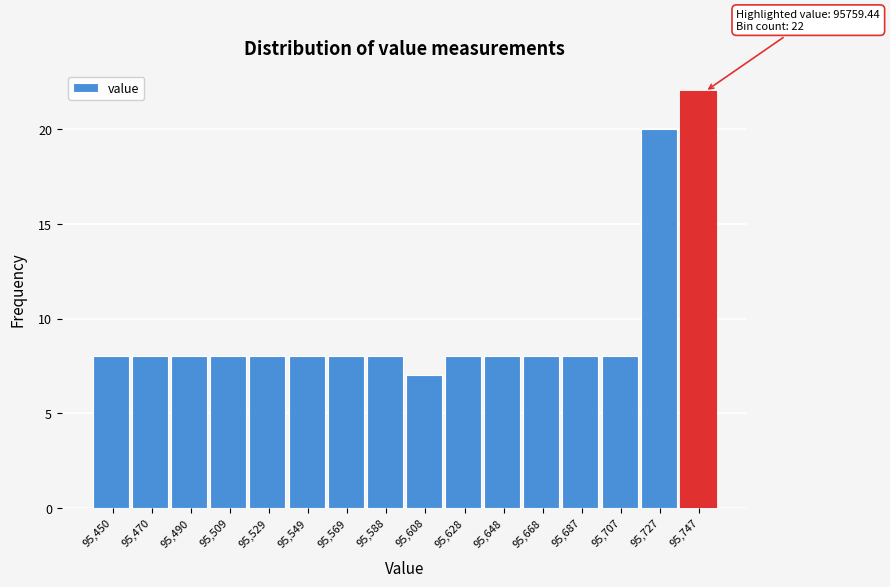

Reading right to left, what are all the values shown in this chart?

95,747=22	95,727=20	95,707=8	95,687=8	95,668=8	95,648=8	95,628=8	95,608=7	95,588=8	95,569=8	95,549=8	95,529=8	95,509=8	95,490=8	95,470=8	95,450=8